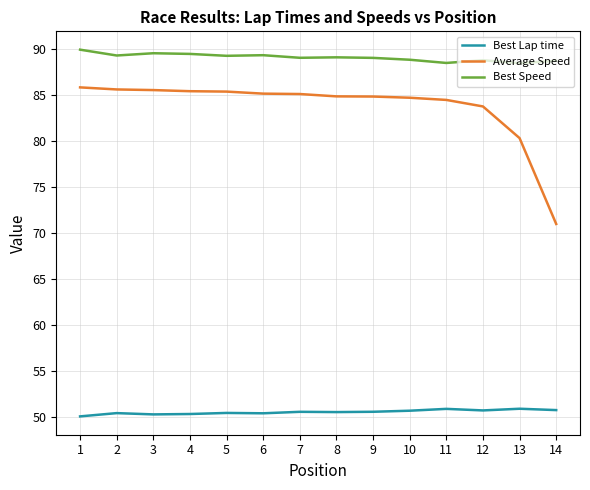

What is the difference between the Average Speed values at 9 and 14?

13.8